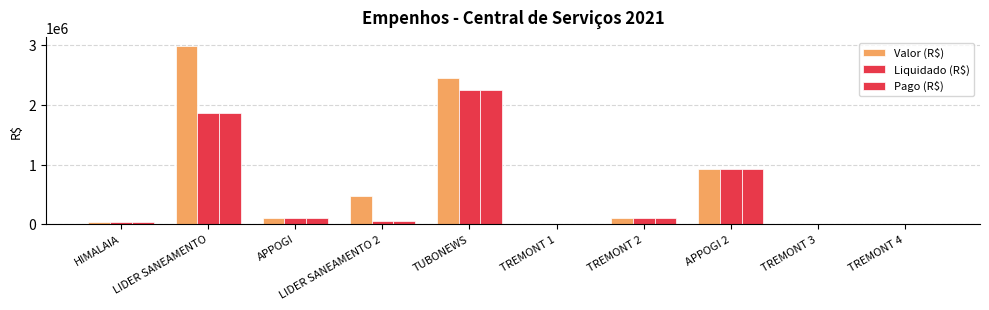

Which category has the highest value in the Liquidado (R$) series?

TUBONEWS